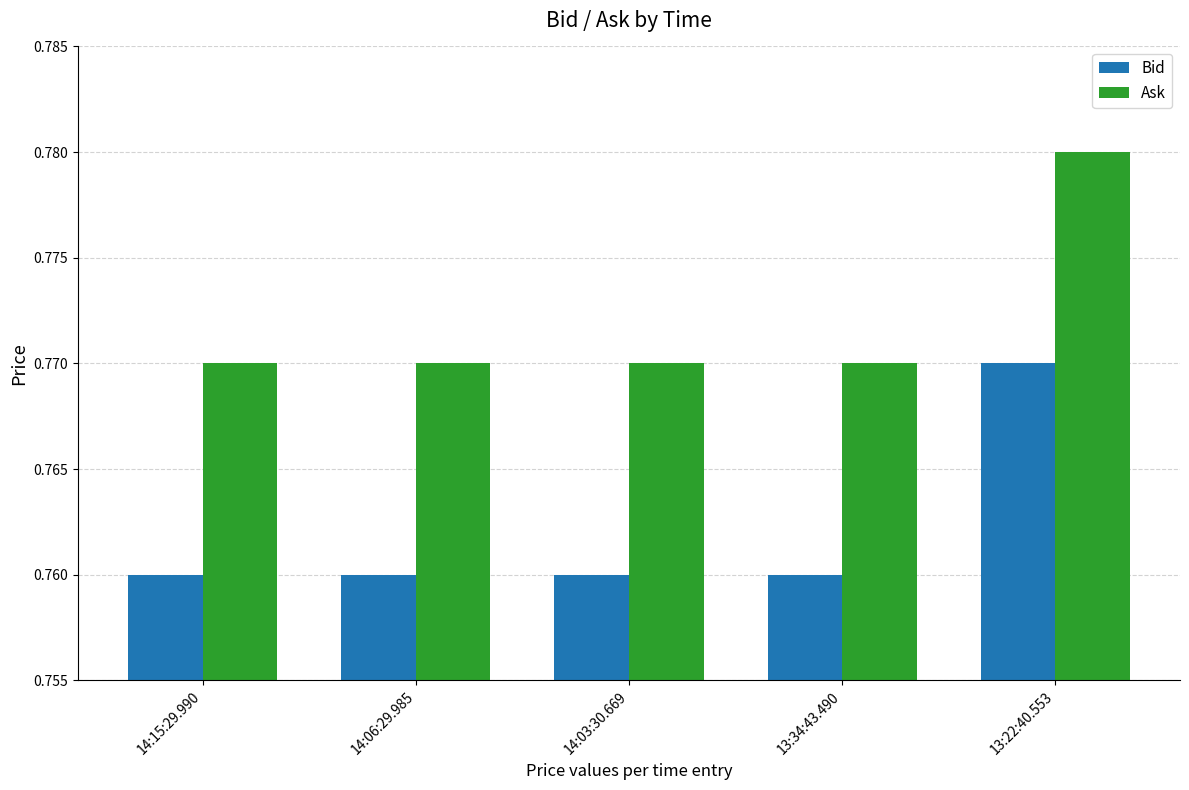

Which series has the largest total across all categories?

Ask